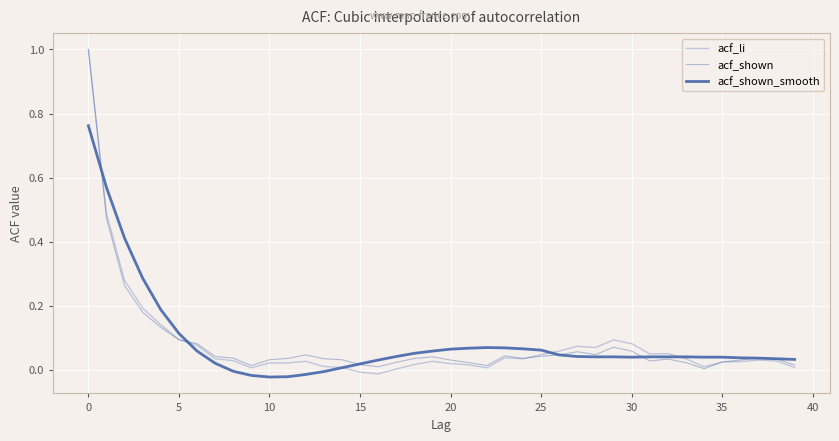

At which label does acf_li reach its minimum?

16